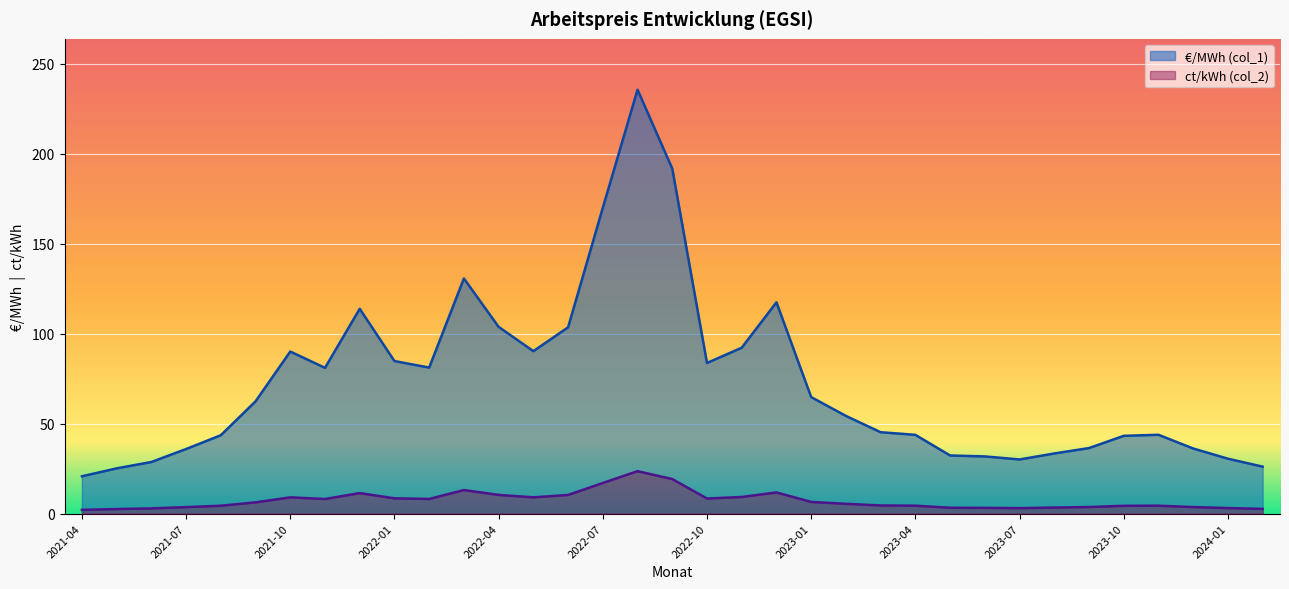

Which series has the widest spread of values?

€/MWh (col_1)